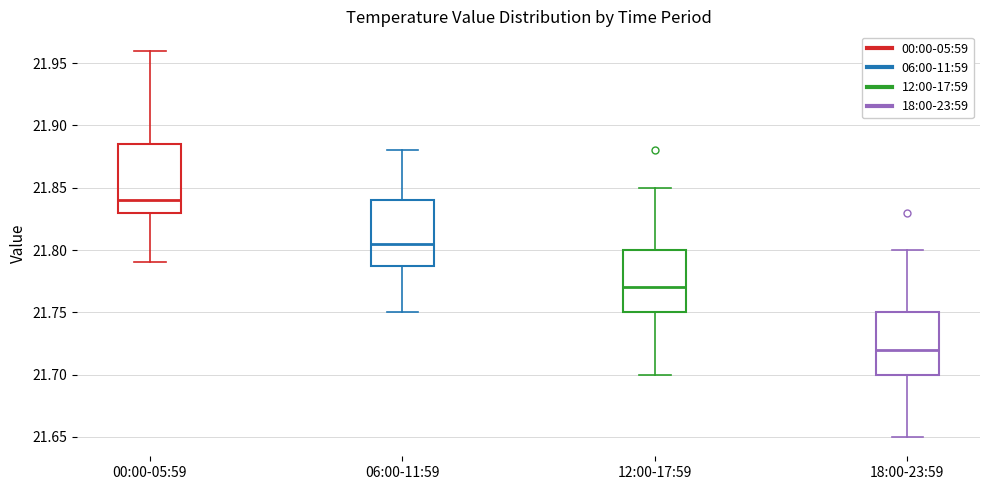

Reading left to right, transcribe this box plot: for each box, give where its median line is, the range the box spans, and where its two whiskers end, as read against the y-axis. The values are not printed on the chart, so give them approximately, as read against the axis.

00:00-05:59: median 21.840, box 21.830 to 21.885, whiskers 21.790 to 21.960
06:00-11:59: median 21.805, box 21.790 to 21.840, whiskers 21.750 to 21.880
12:00-17:59: median 21.770, box 21.750 to 21.800, whiskers 21.700 to 21.850
18:00-23:59: median 21.720, box 21.700 to 21.750, whiskers 21.650 to 21.800